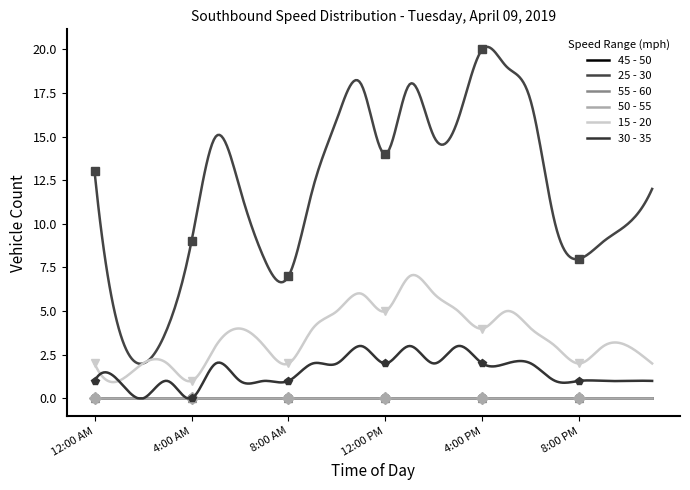

What is the spread (max minus min) of values at 5:00 AM?

15